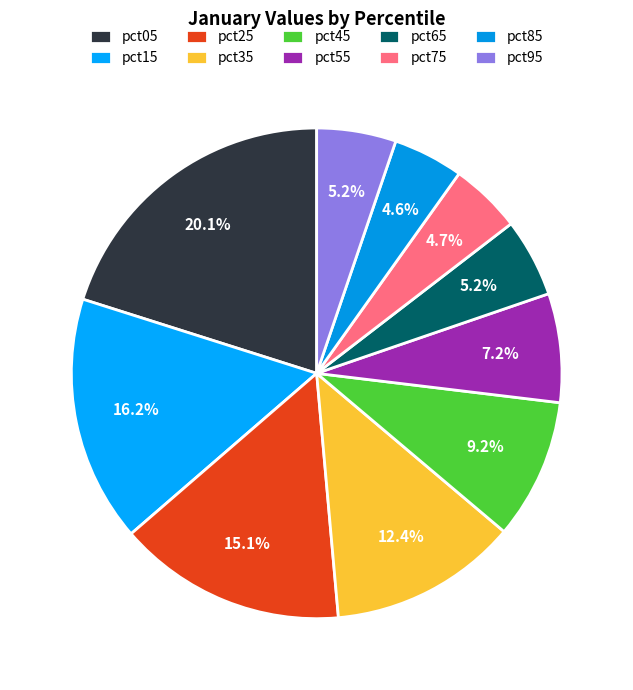

The pct45 slice represents 20% of the pie. True or false?

False